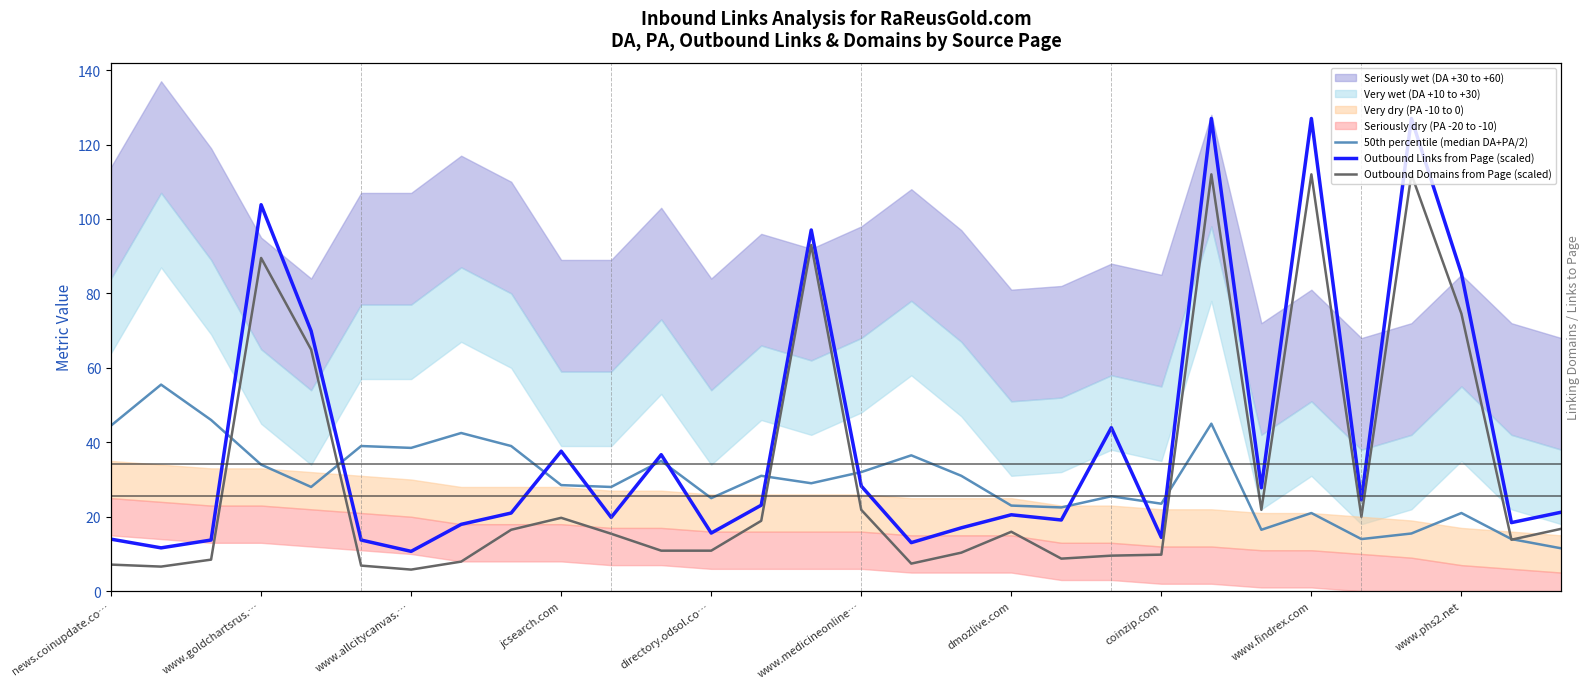

Which series changed the most between jcsearch.com and 22?

Outbound Links from Page (scaled)